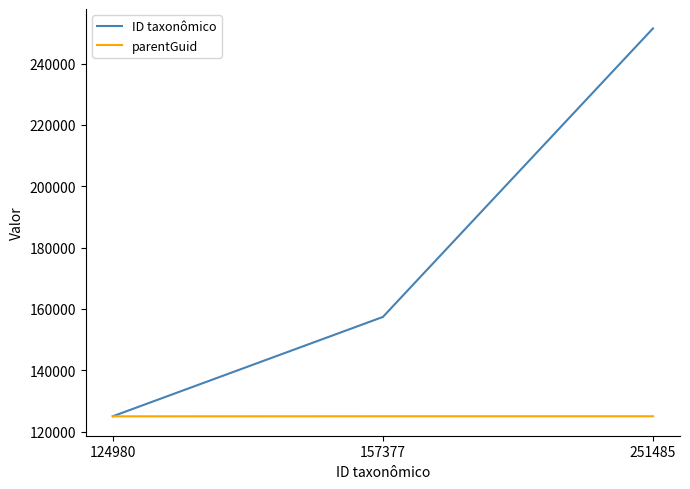

What is the sum of all parentGuid values?

374922